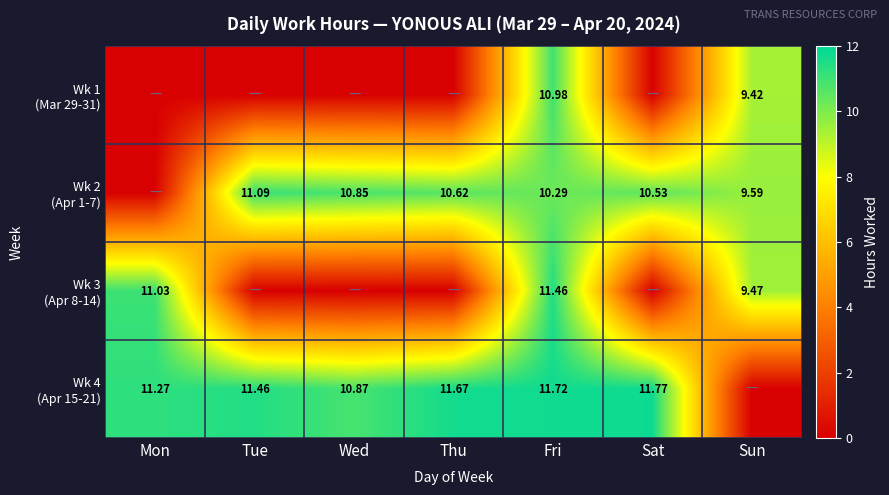

At which label is Wk 4 (Apr 15-21) closest to 5?

Sun